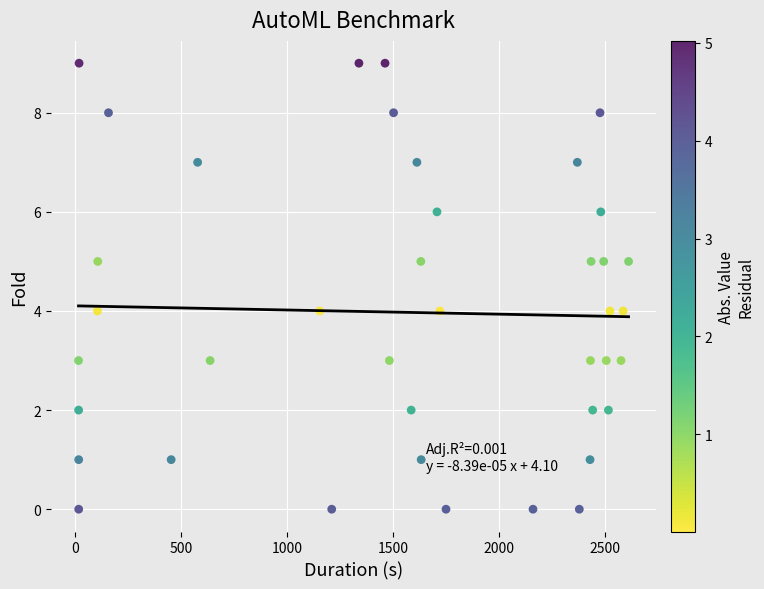

What is the range of Y values (max minus min)?

9